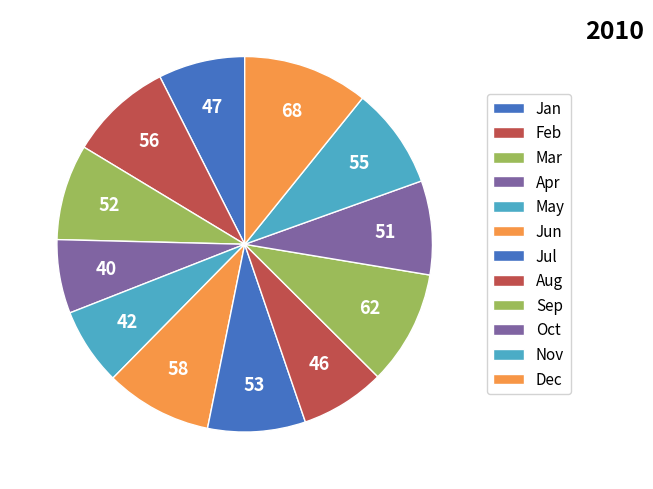

To the nearest percent, what is the difference between the largest and smallest slice percentages?

4%